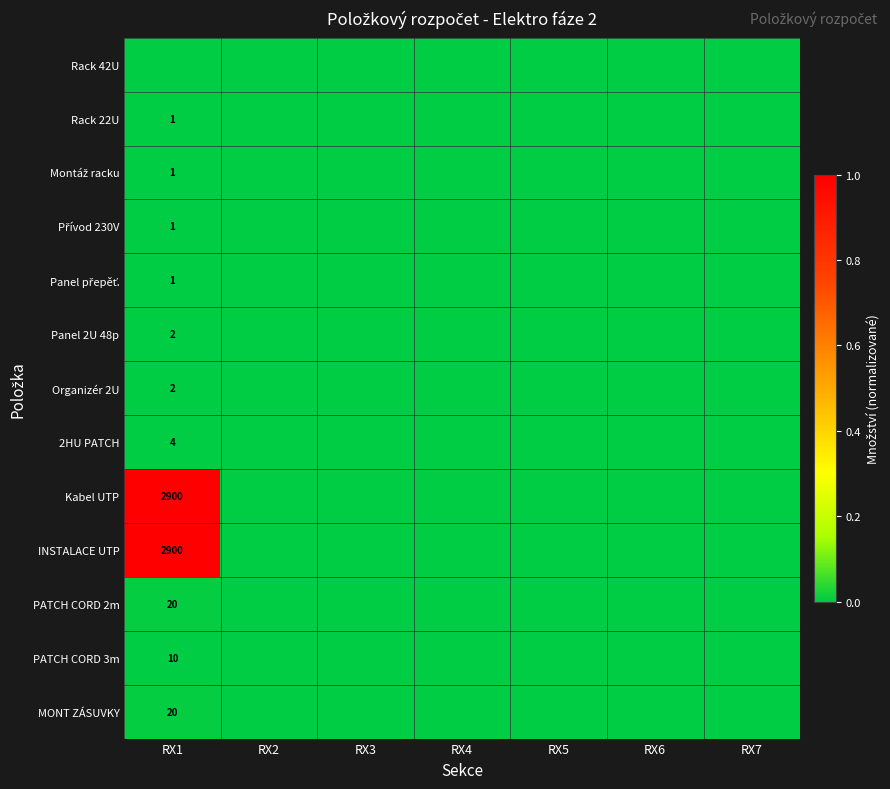

Is it true that 2HU PATCH equals 2 at RX1?

False